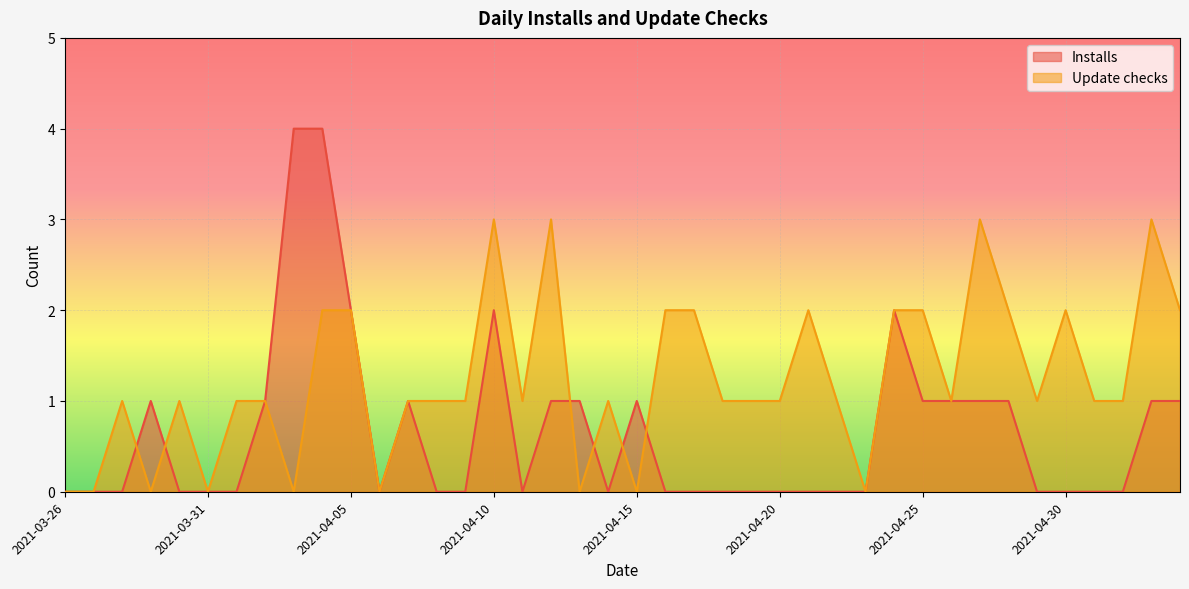

Is it true that Installs equals 3 at 2021-04-21?

False